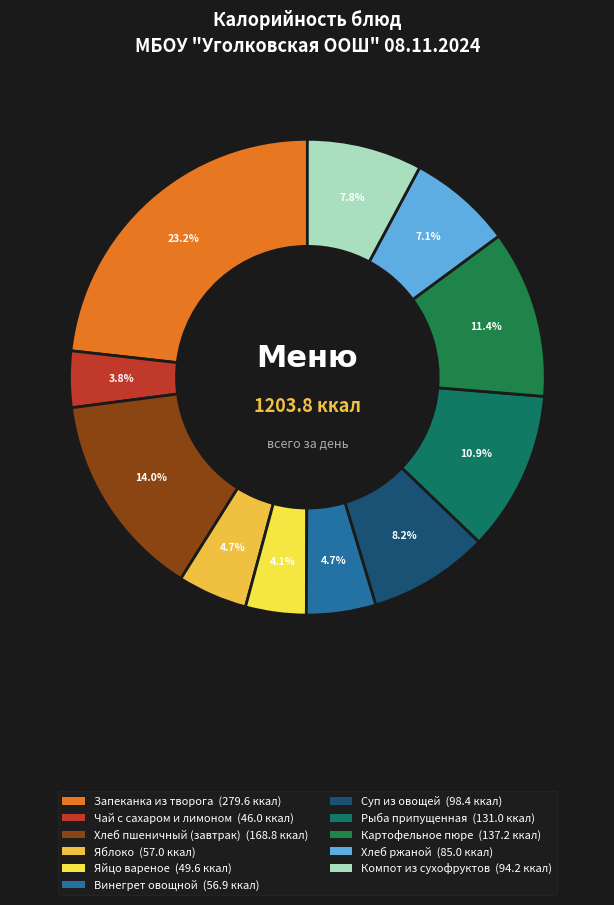

Combined, what portion of the pie is Запеканка из творога and Чай с сахаром и лимоном?

27.1%